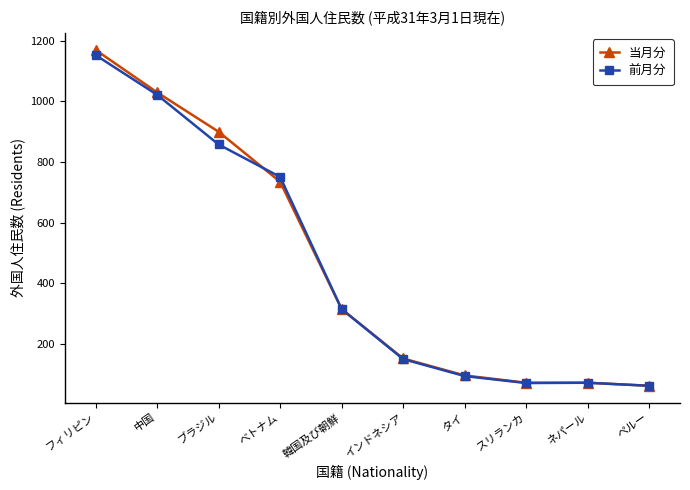

True or false: 当月分 and 前月分 cross at least once.

True